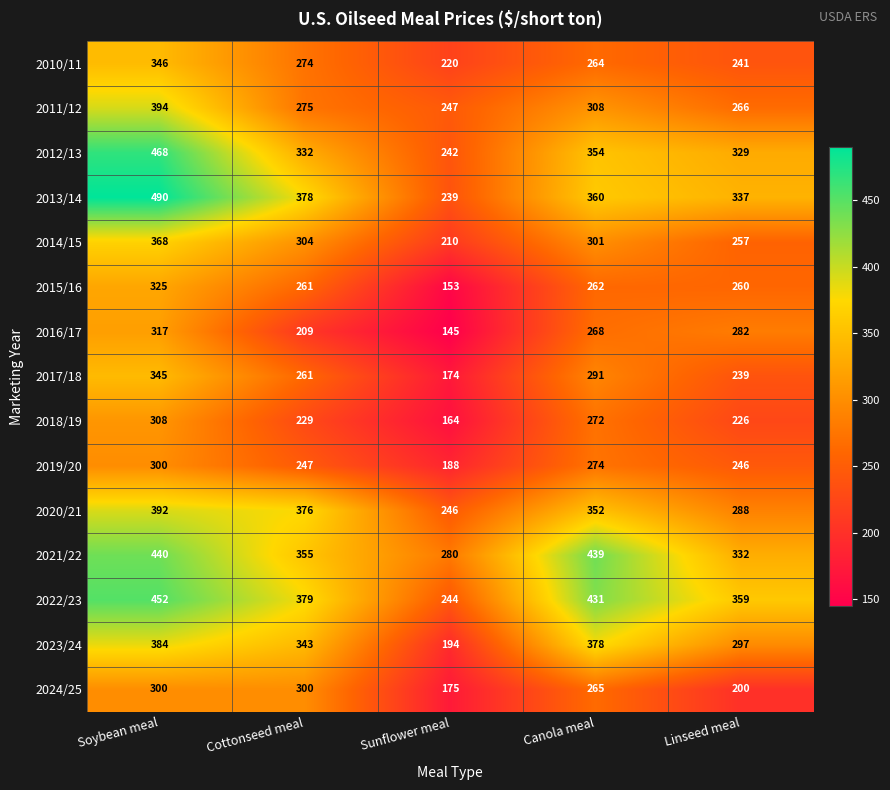

Rank the categories by 2013/14 value from lowest to highest.

Sunflower meal, Linseed meal, Canola meal, Cottonseed meal, Soybean meal